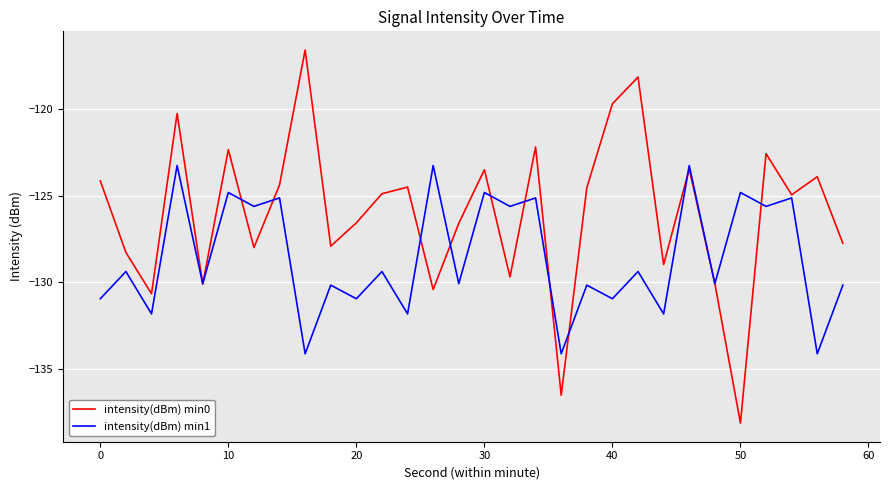

Which series has the widest spread of values?

intensity(dBm) min0